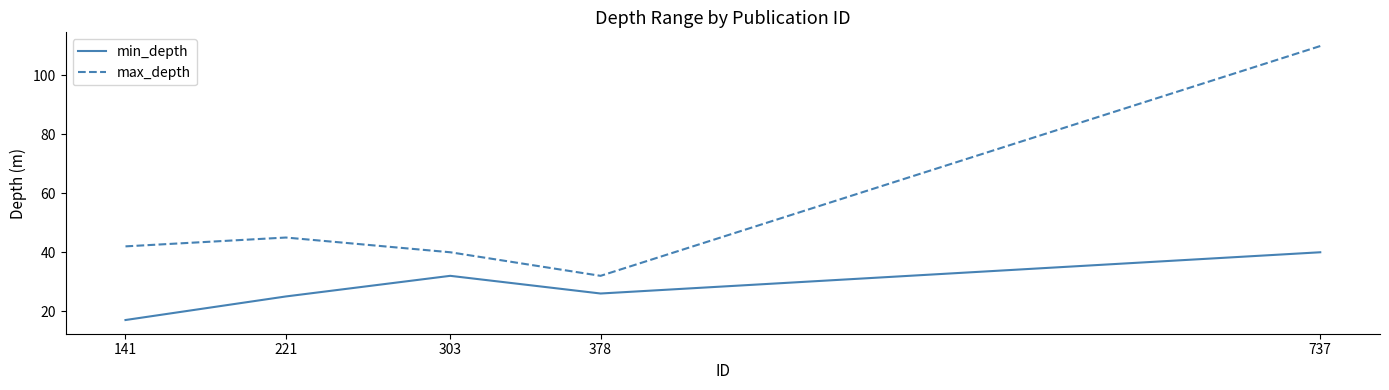

True or false: max_depth and min_depth intersect in this chart.

False